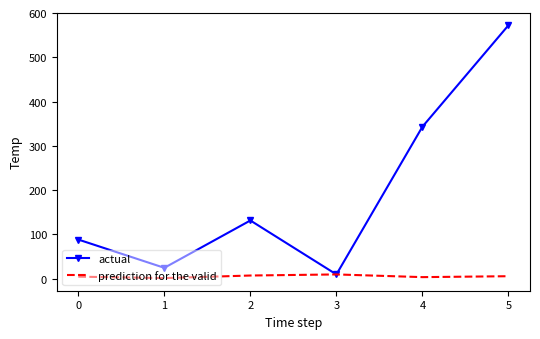

What is the difference between the maximum and minimum values in the actual series?

562.9